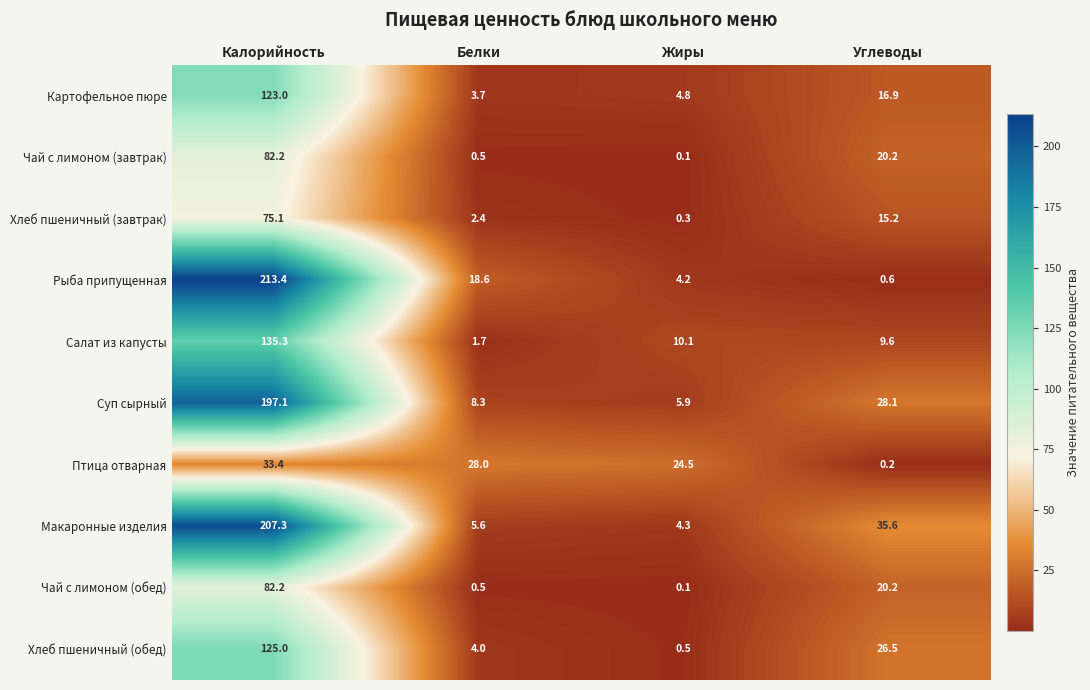

How many distinct data groups are displayed?

10